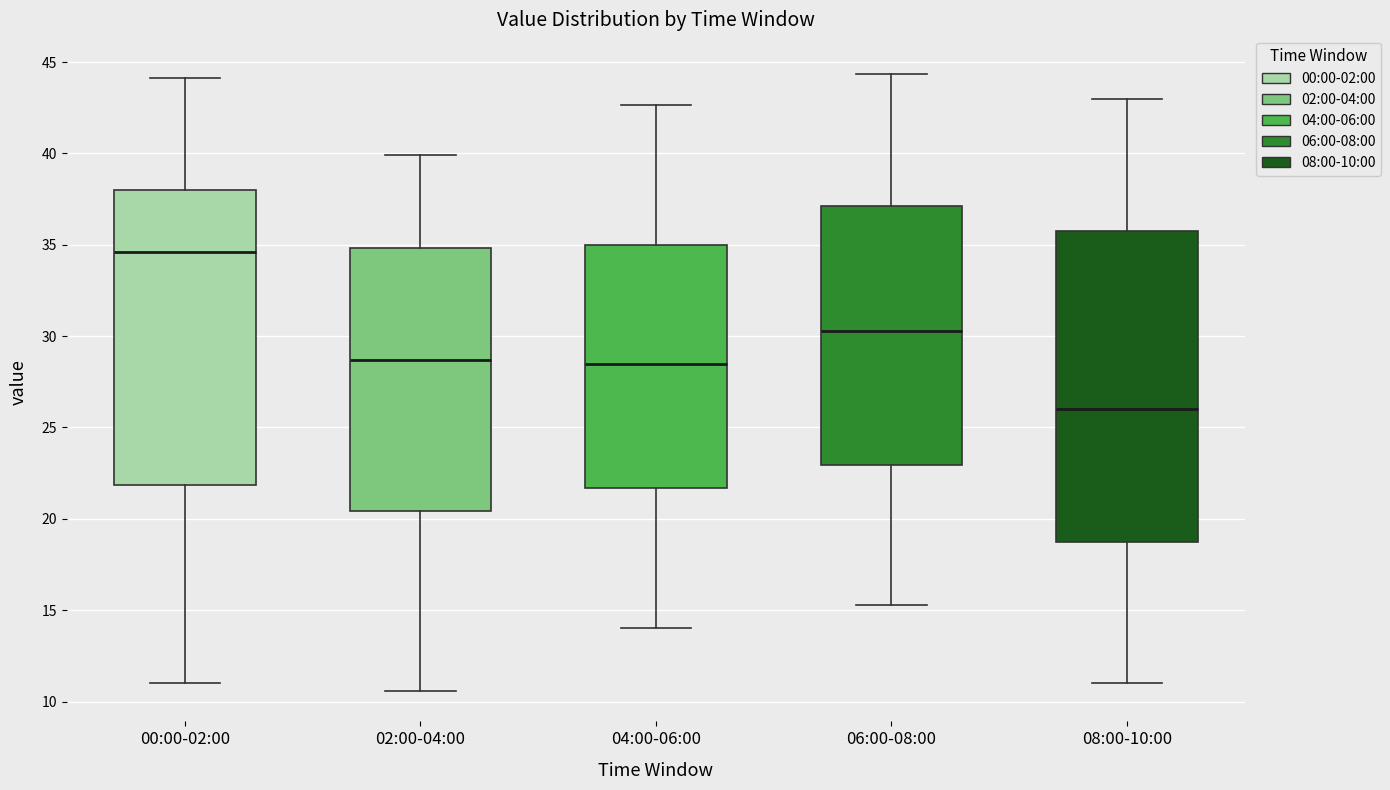

Which box's median line is the lowest?

08:00-10:00